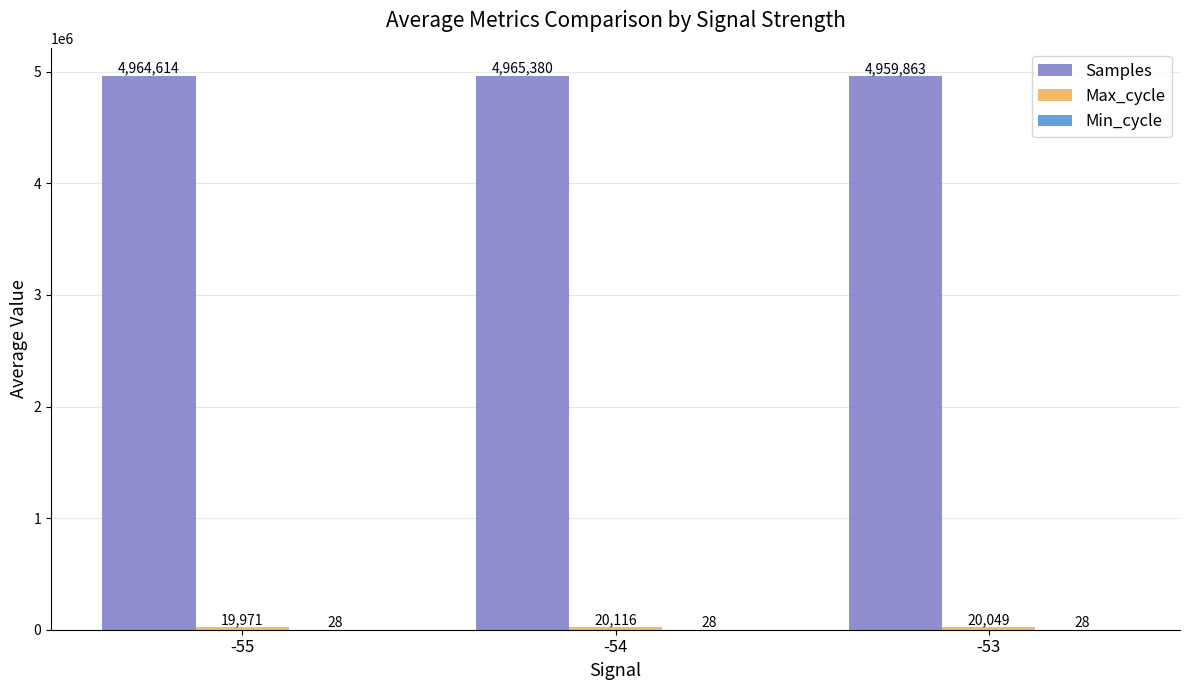

At which category does the chart reach its peak across all series?

-54